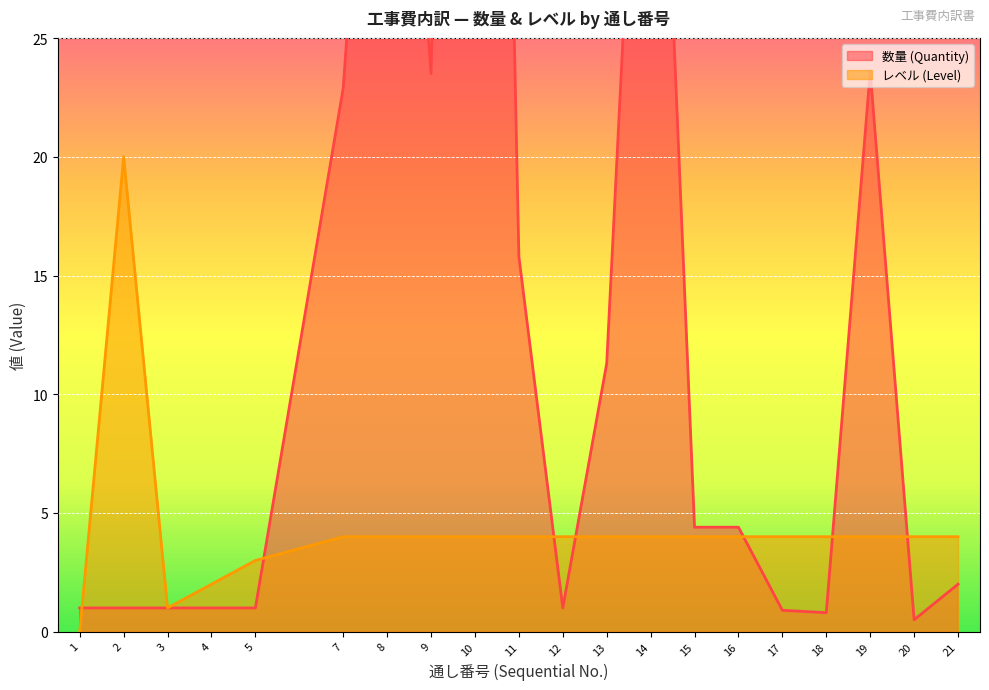

Where is the first local minimum for 数量 (Quantity)?

9